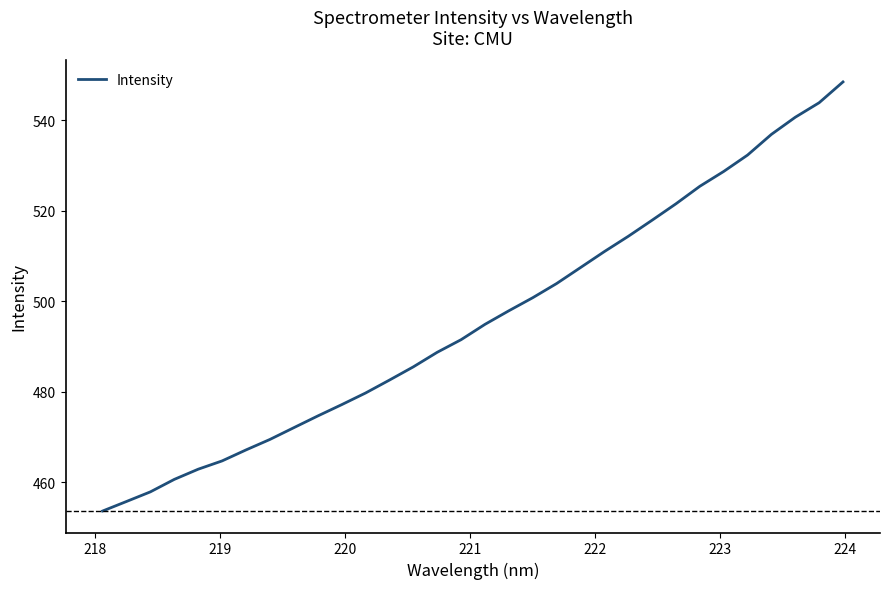

What is the difference between the maximum and minimum values?

94.8